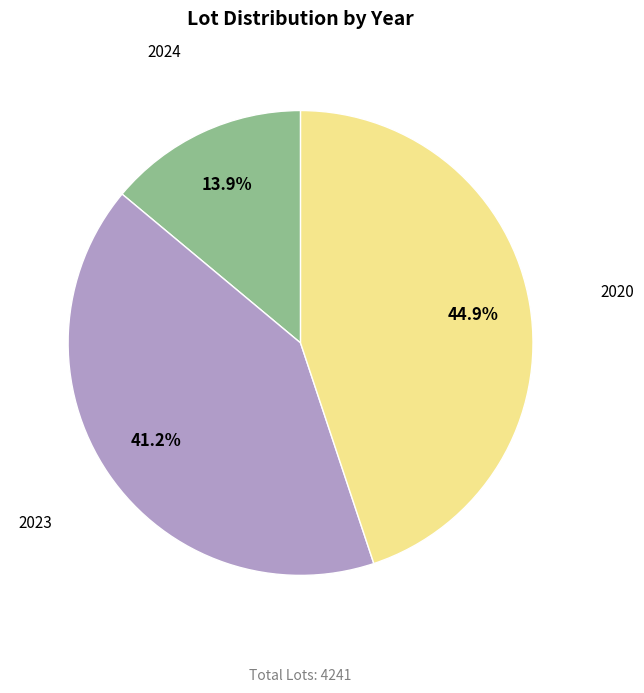

Rank the categories by value from lowest to highest.

2024, 2023, 2020